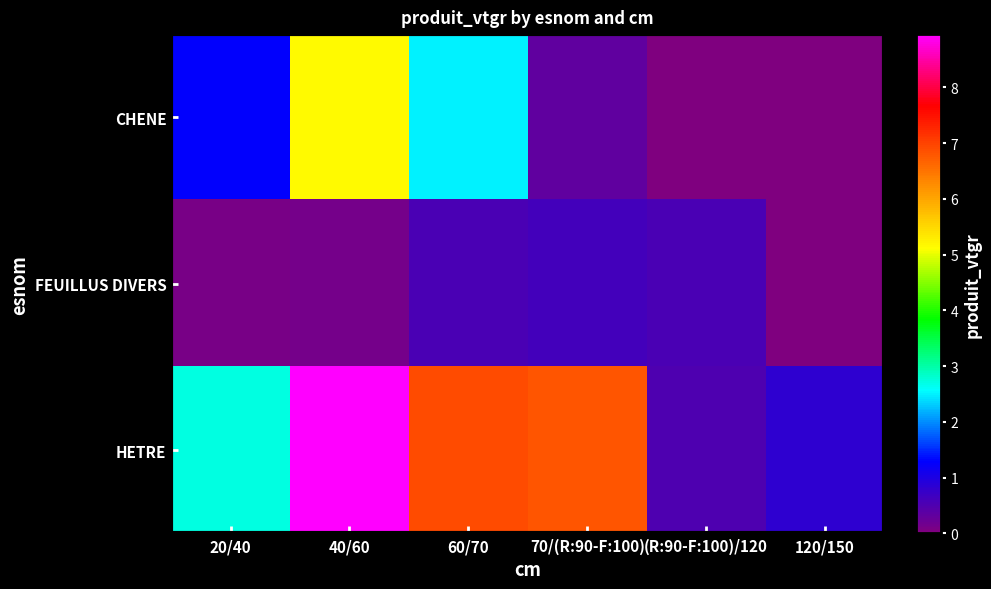

At how many categories does at least one series exceed 8?

1